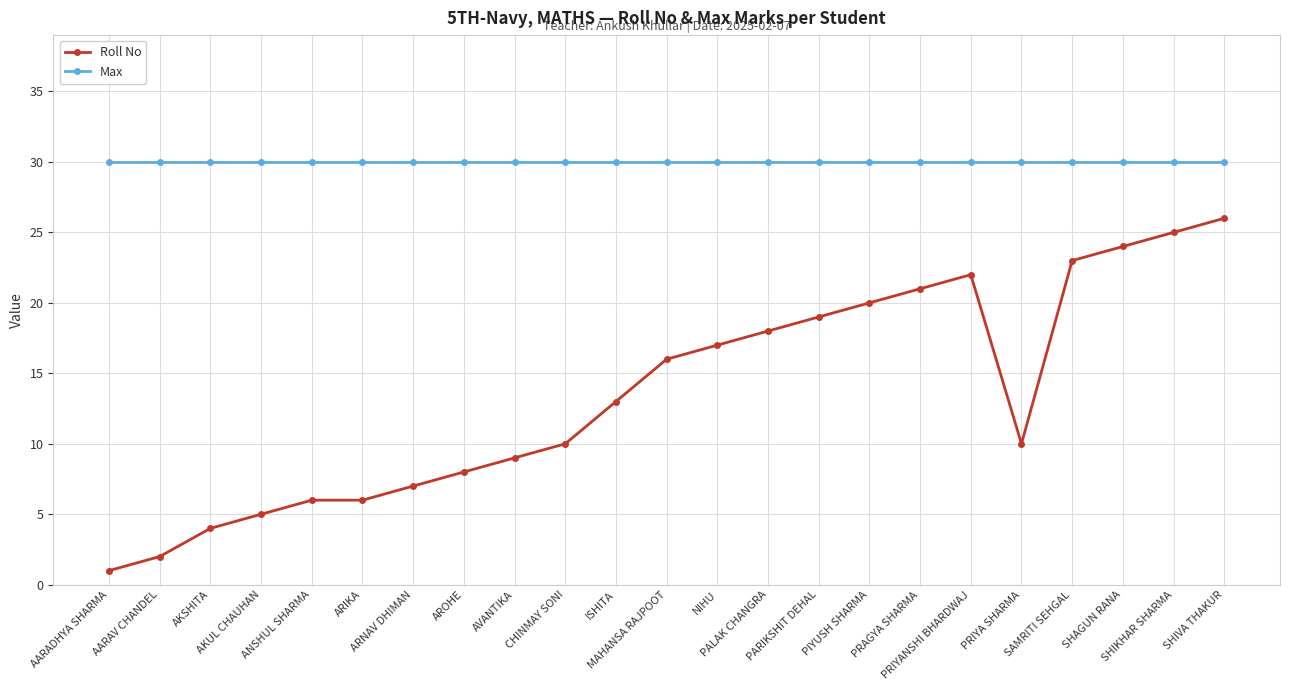

What is the label of the 18th point from the left?

PRIYANSHI BHARDWAJ